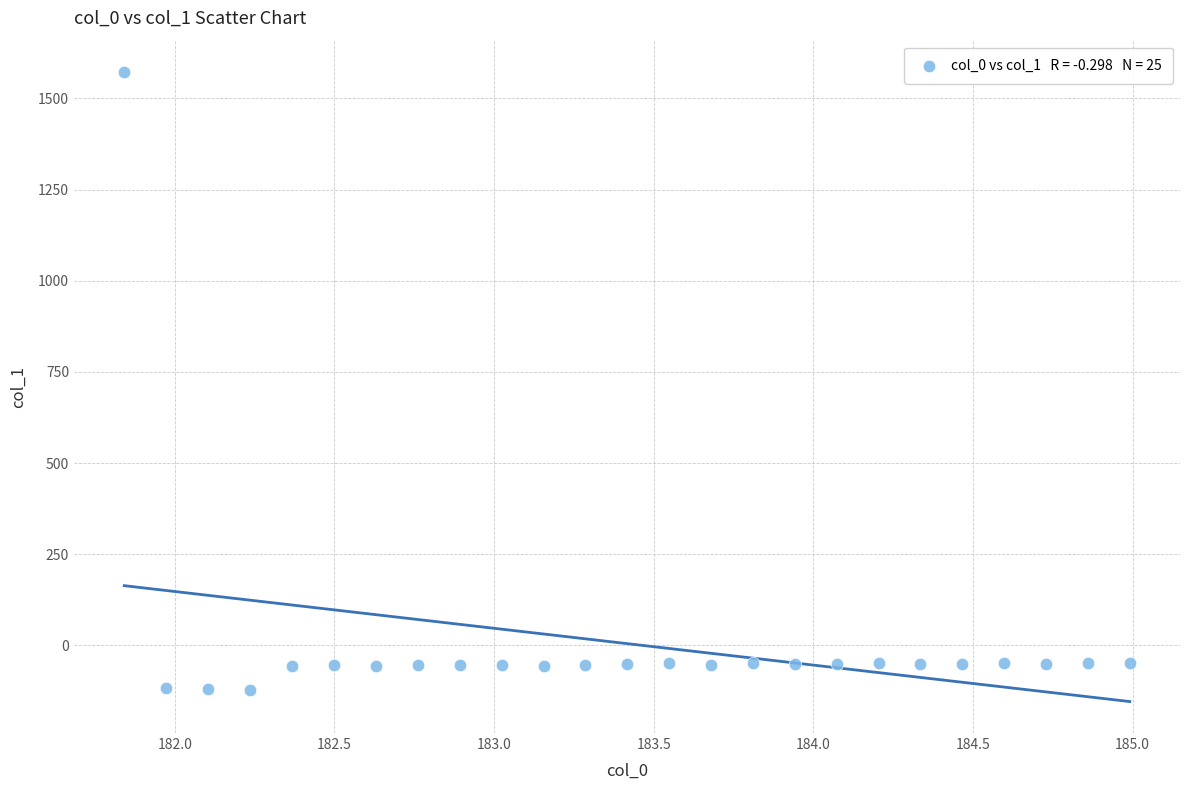

What is the range of X values (max minus min)?

3.1